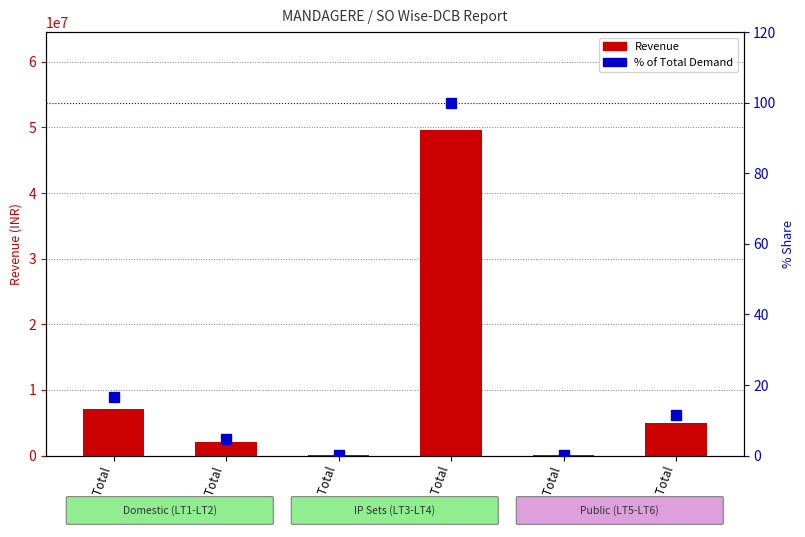

What is the label of the 6th bar from the left?

LT6 Total